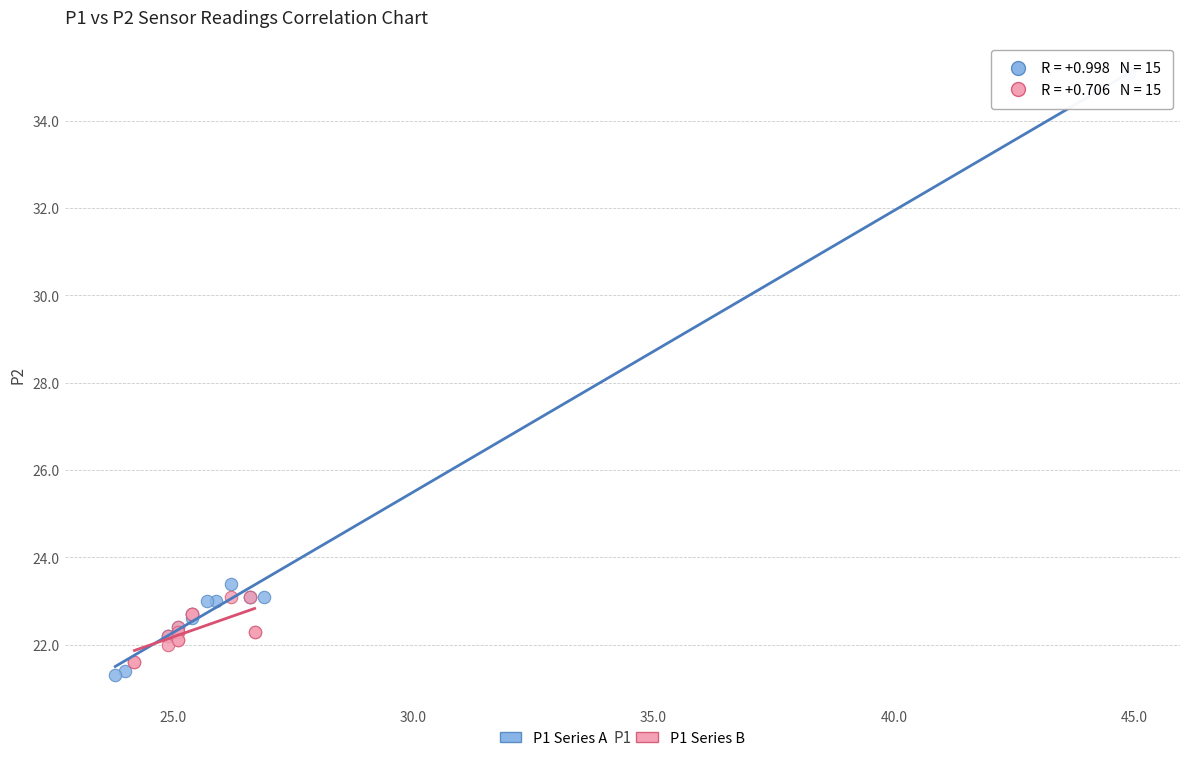

Which series contains the highest Y value?

P1 Series A